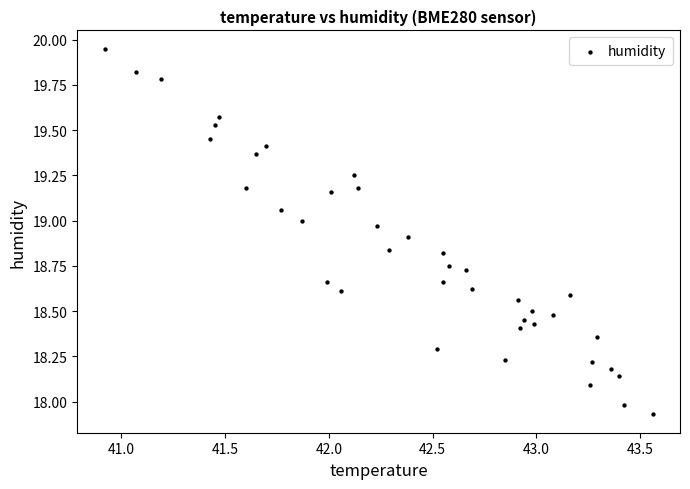

What is the range of X values (max minus min)?

2.6